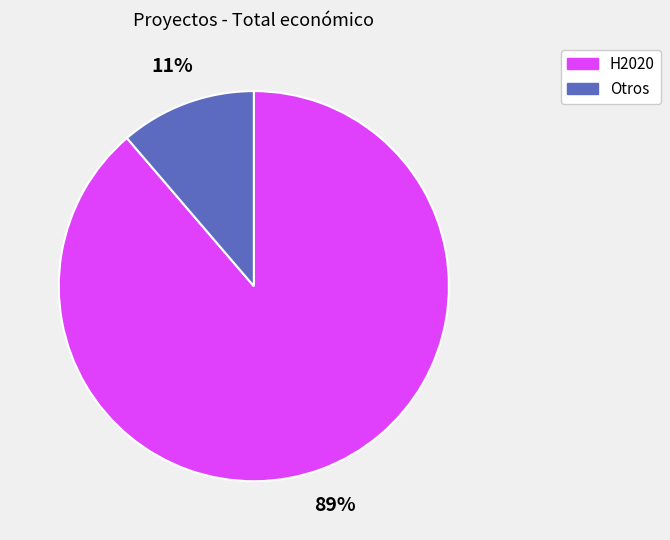

To the nearest percent, what is the average slice percentage?

50%